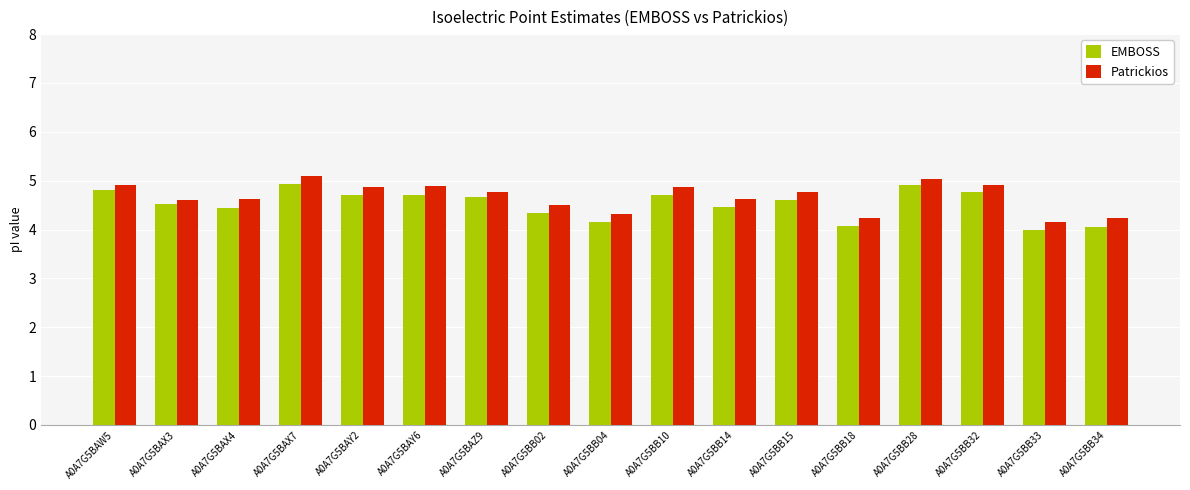

What position from the left is A0A7G5BB32?

15